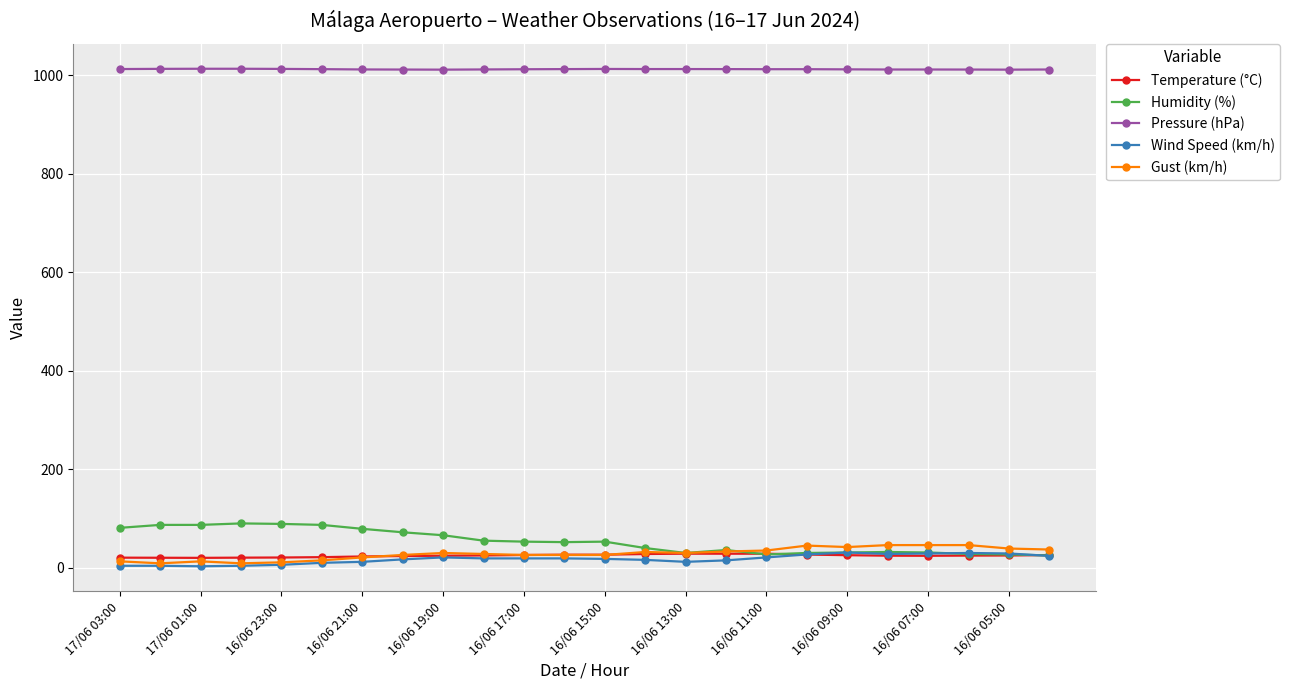

What is the minimum value for Gust (km/h)?

9.0